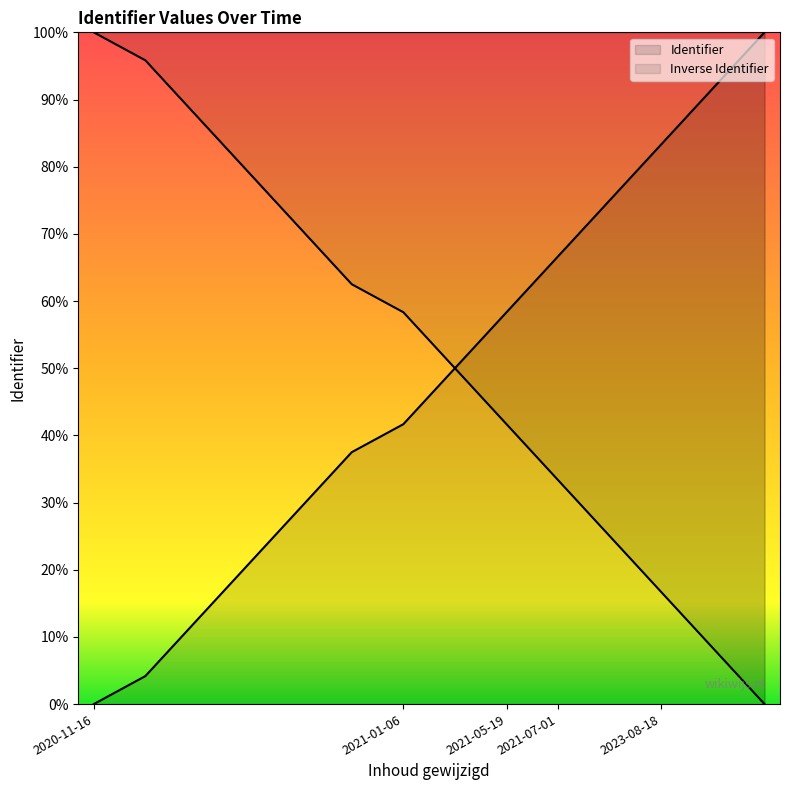

True or false: there are more than 0 points higher than both neighbors.

False